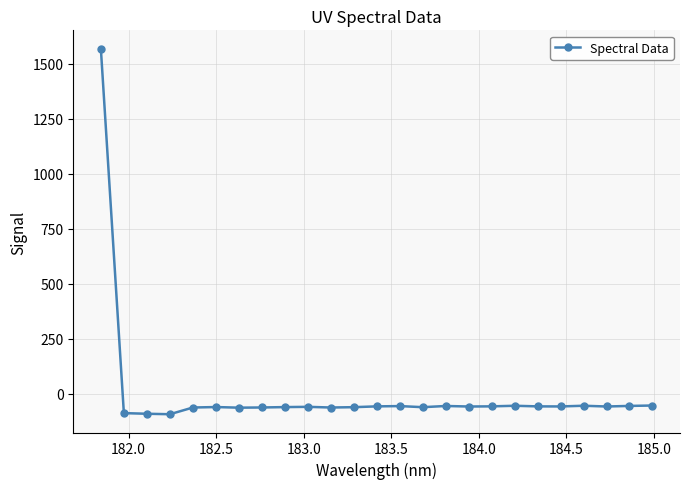

Is this an area chart (filled region under the line)?

No